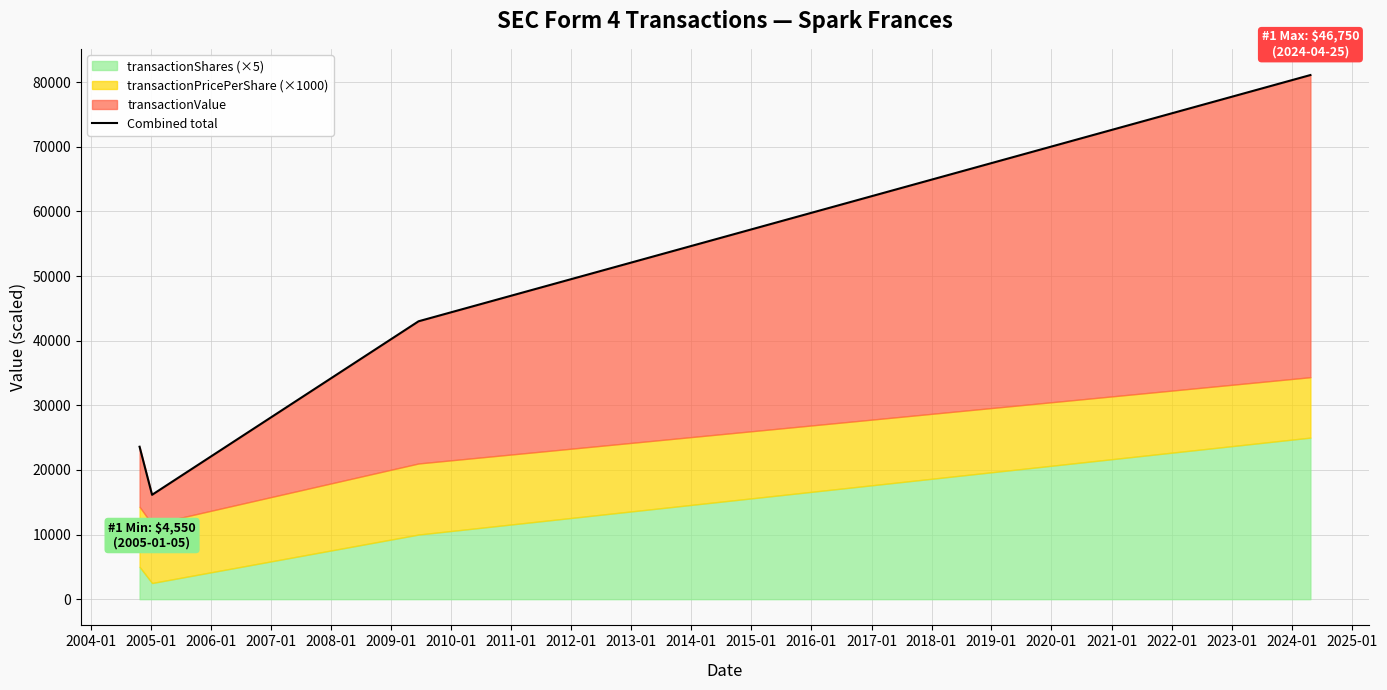

True or false: there are more than 0 points higher than both neighbors.

False